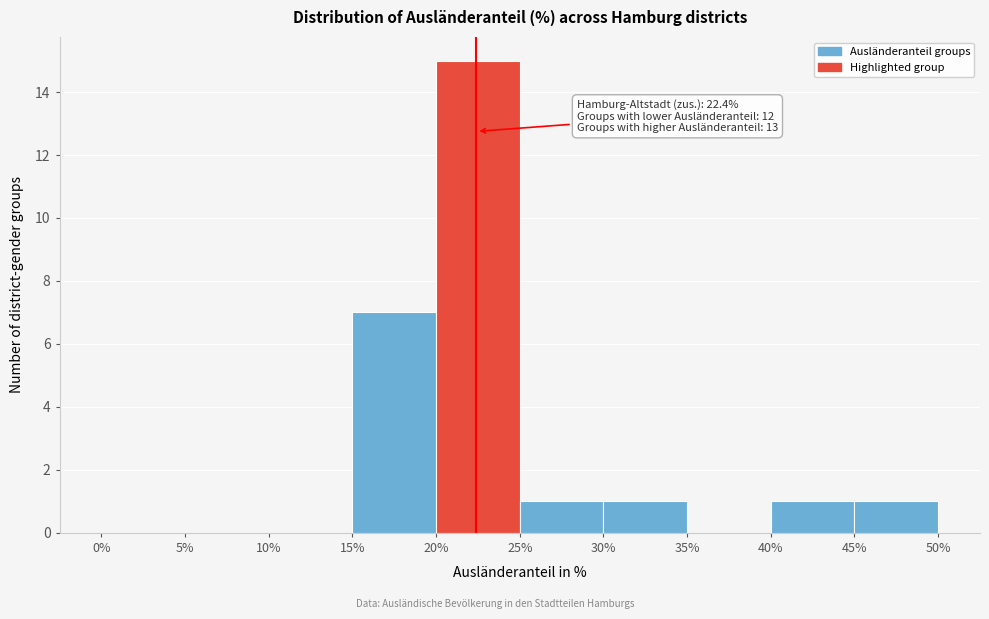

Which range on the x-axis has the tallest bar?

20% to 25%